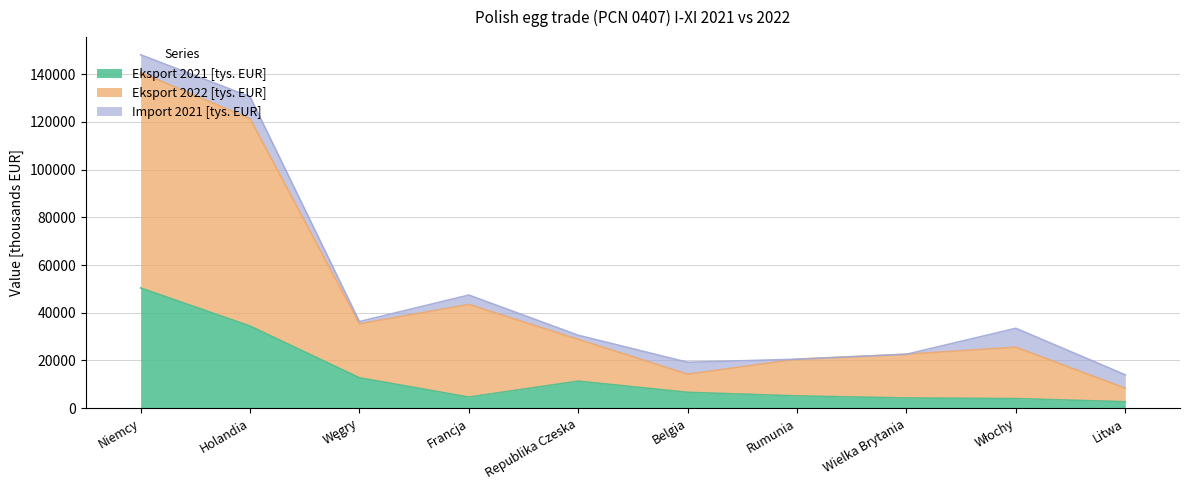

What is the difference between the second highest and second lowest values in the Eksport 2021 [tys. EUR] series?

30406.1